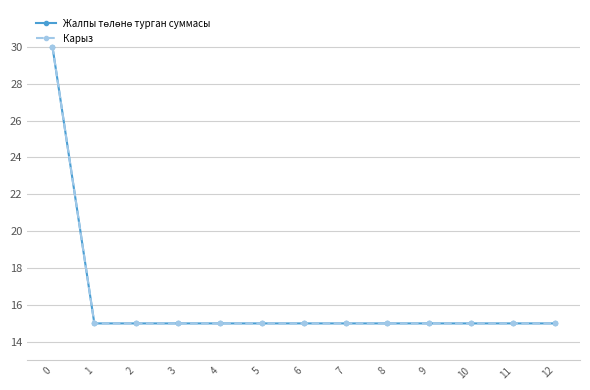

Which series has the largest total across all categories?

Жалпы төлөнө турган суммасы